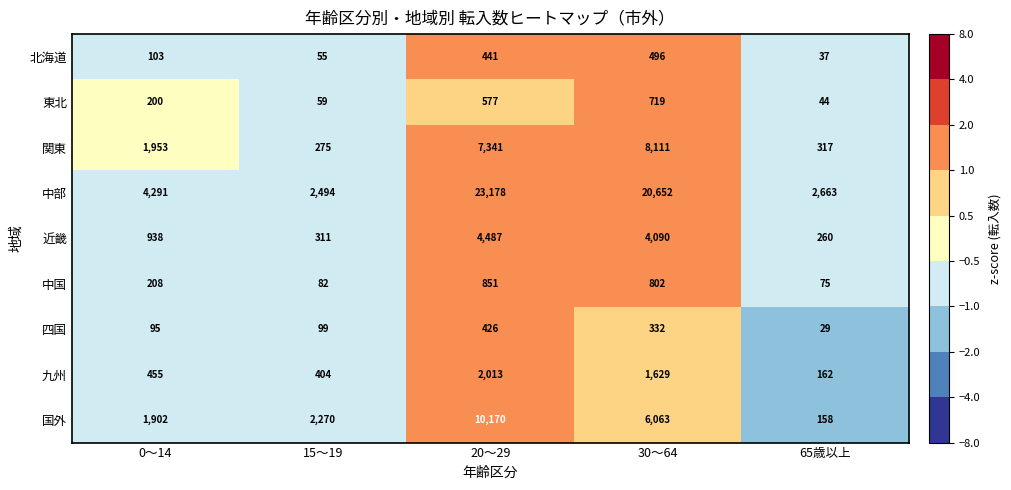

At 15～19, list the series in order from largest to smallest.

中部, 国外, 九州, 近畿, 関東, 四国, 中国, 東北, 北海道